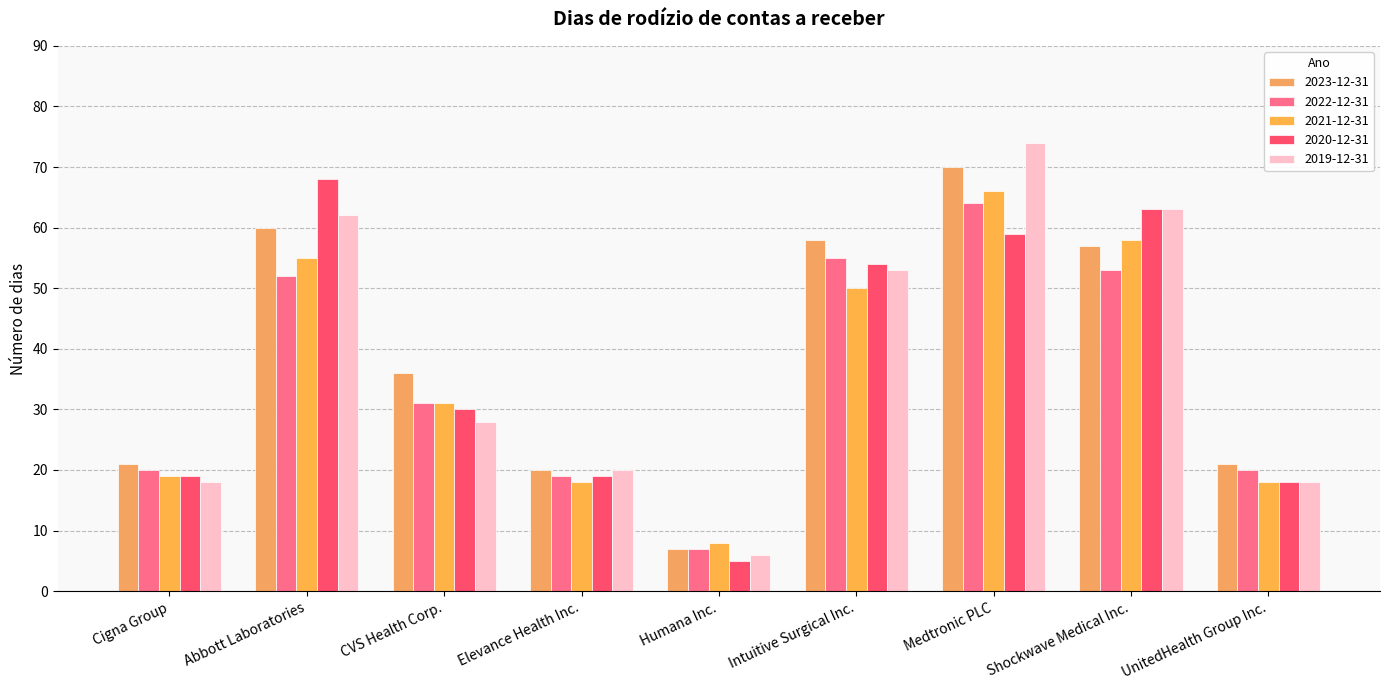

How many distinct data groups are displayed?

5